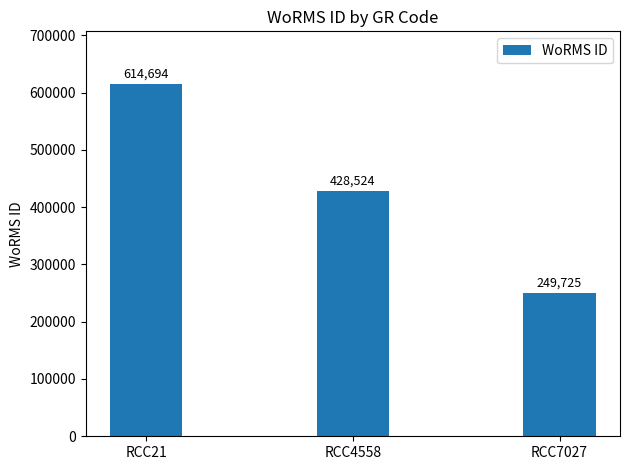

Approximately how many times larger is the value at RCC21 compared to RCC7027?

2.5